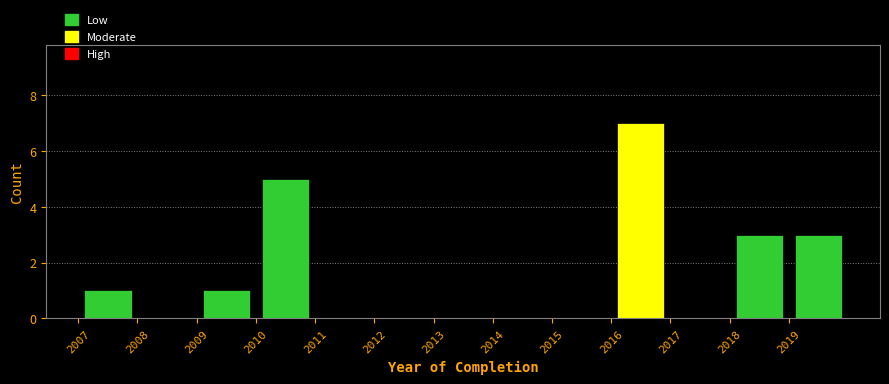

Over which range of the x-axis is the bar tallest?

2016 to 2017